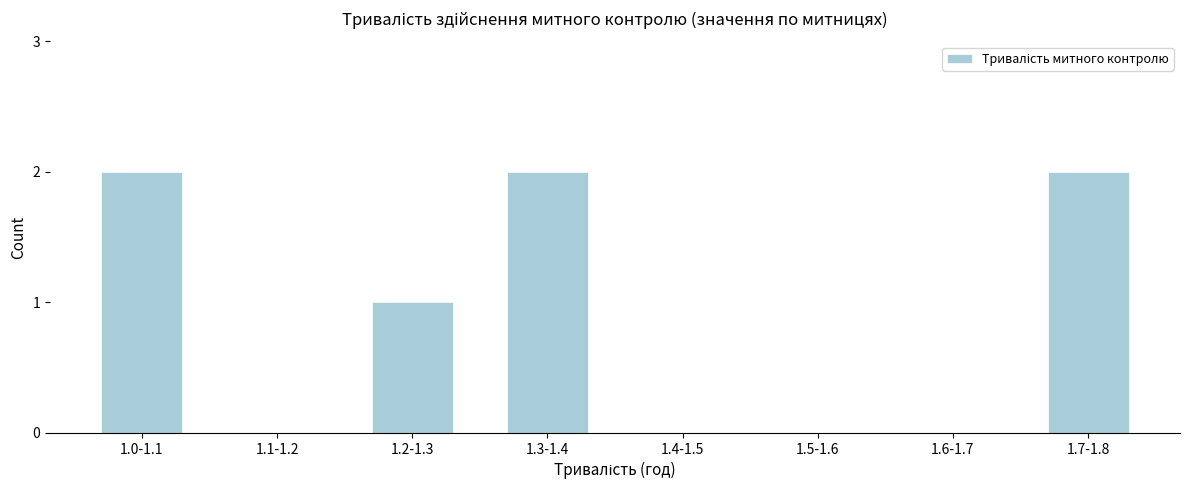

Reading right to left, extract all data points from this chart.

1.7-1.8=2	1.6-1.7=0	1.5-1.6=0	1.4-1.5=0	1.3-1.4=2	1.2-1.3=1	1.1-1.2=0	1.0-1.1=2